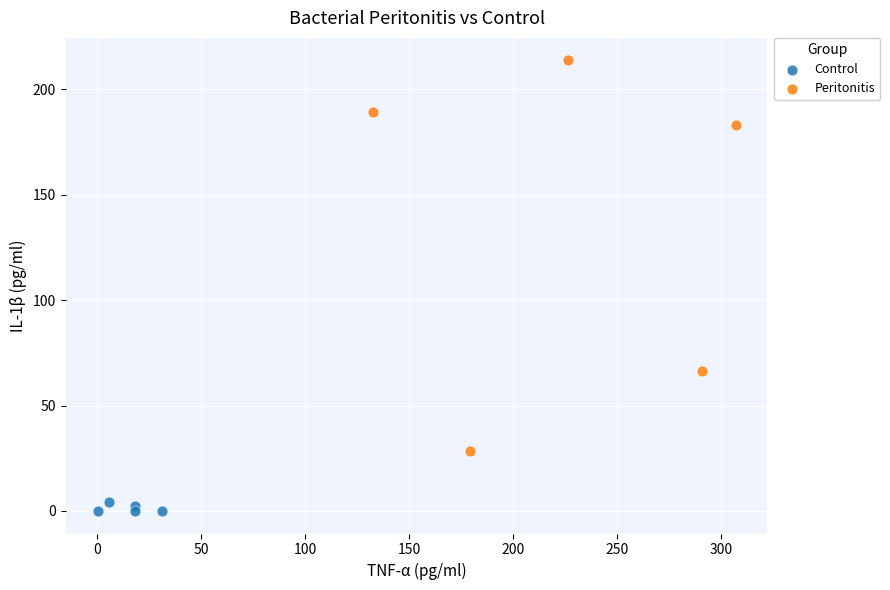

What are all the series names shown in the legend?

Control, Peritonitis